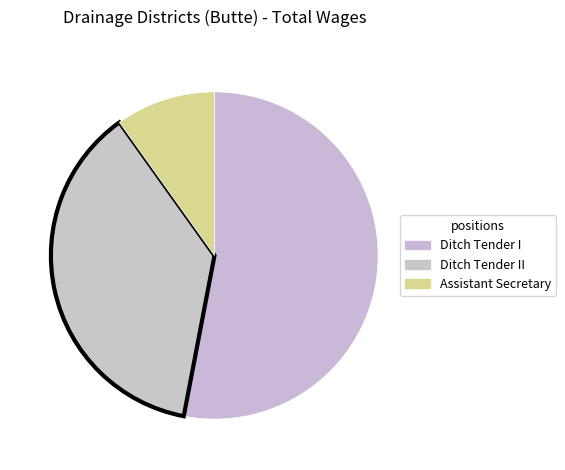

What is the largest slice in the pie chart?

Ditch Tender I